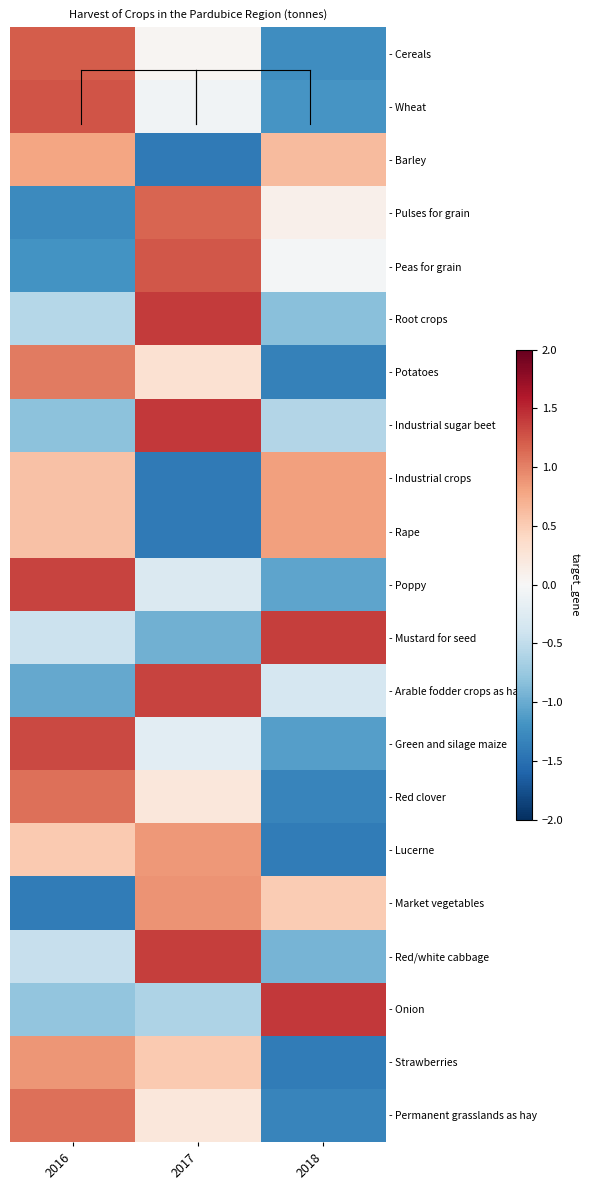

Reading left to right, list all the values displayed in this chart.

- Cereals: 2016=1.2	2017=0.0	2018=-1.2
- Wheat: 2016=1.3	2017=-0.1	2018=-1.2
- Barley: 2016=0.8	2017=-1.4	2018=0.6
- Pulses for grain: 2016=-1.3	2017=1.2	2018=0.1
- Peas for grain: 2016=-1.2	2017=1.2	2018=-0.0
- Root crops: 2016=-0.6	2017=1.4	2018=-0.8
- Potatoes: 2016=1.0	2017=0.3	2018=-1.3
- Industrial sugar beet: 2016=-0.8	2017=1.4	2018=-0.6
- Industrial crops: 2016=0.6	2017=-1.4	2018=0.8
- Rape: 2016=0.6	2017=-1.4	2018=0.8
- Poppy: 2016=1.3	2017=-0.3	2018=-1.1
- Mustard for seed: 2016=-0.4	2017=-1.0	2018=1.4
- Arable fodder crops as hay: 2016=-1.0	2017=1.4	2018=-0.3
- Green and silage maize: 2016=1.3	2017=-0.2	2018=-1.1
- Red clover: 2016=1.1	2017=0.2	2018=-1.3
- Lucerne: 2016=0.5	2017=0.9	2018=-1.4
- Market vegetables: 2016=-1.4	2017=0.9	2018=0.5
- Red/white cabbage: 2016=-0.5	2017=1.4	2018=-0.9
- Onion: 2016=-0.8	2017=-0.6	2018=1.4
- Strawberries: 2016=0.9	2017=0.5	2018=-1.4
- Permanent grasslands as hay: 2016=1.1	2017=0.2	2018=-1.3